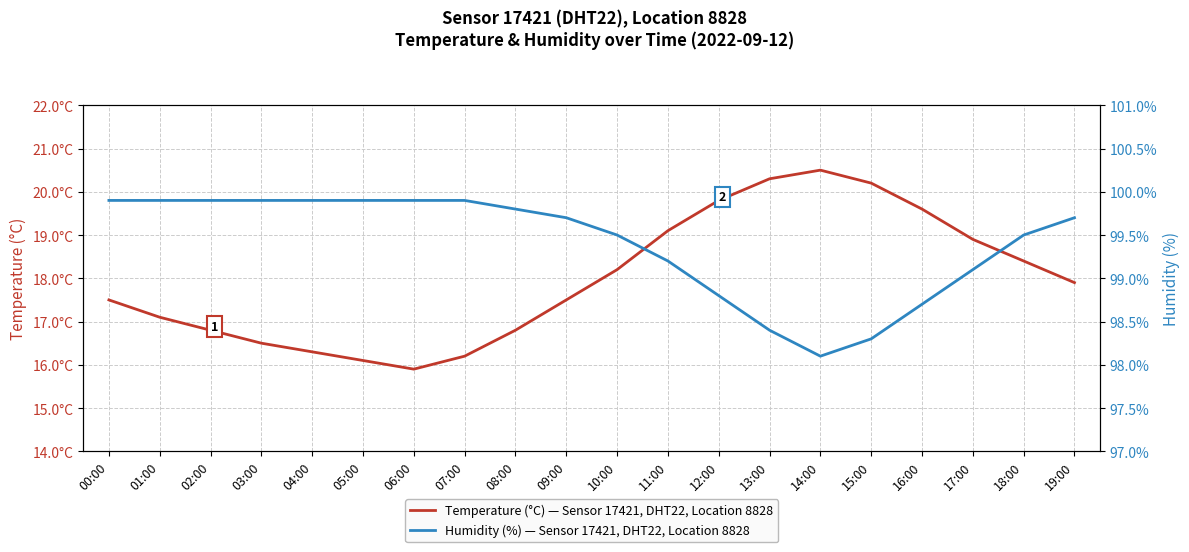

True or false: Temperature (°C) — Sensor 17421, DHT22, Location 8828 and Humidity (%) — Sensor 17421, DHT22, Location 8828 cross at least once.

False